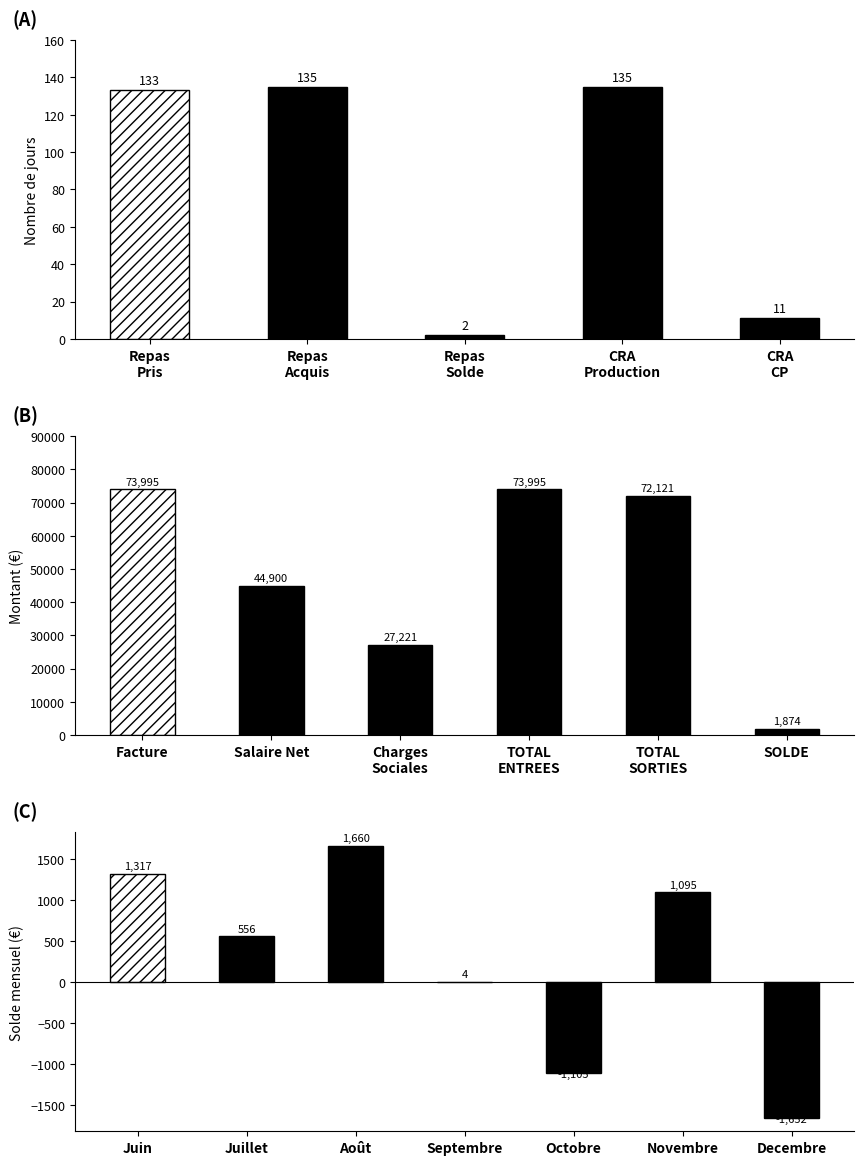

At which category does the chart reach its peak across all series?

Facture